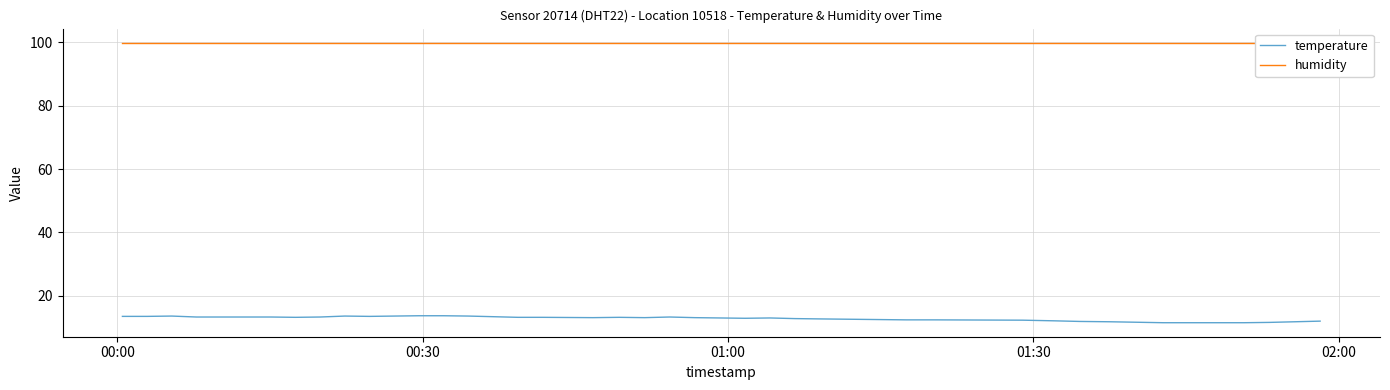

True or false: humidity and temperature intersect in this chart.

False